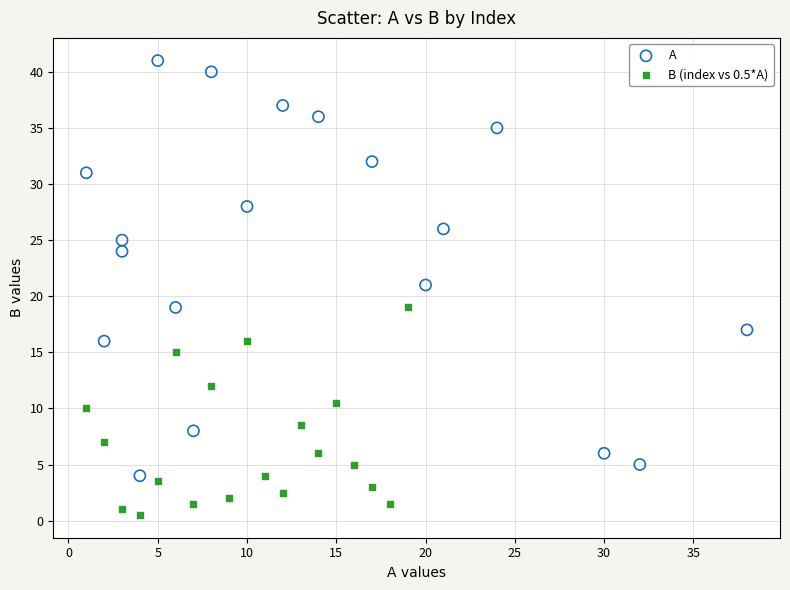

What are all the series names shown in the legend?

A, B (index vs 0.5*A)